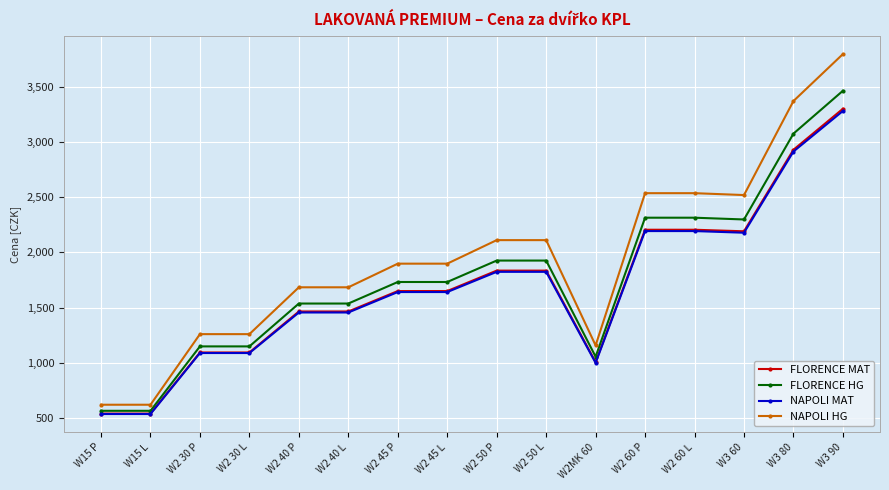

Is it true that NAPOLI HG equals 2519 at W3 60?

True